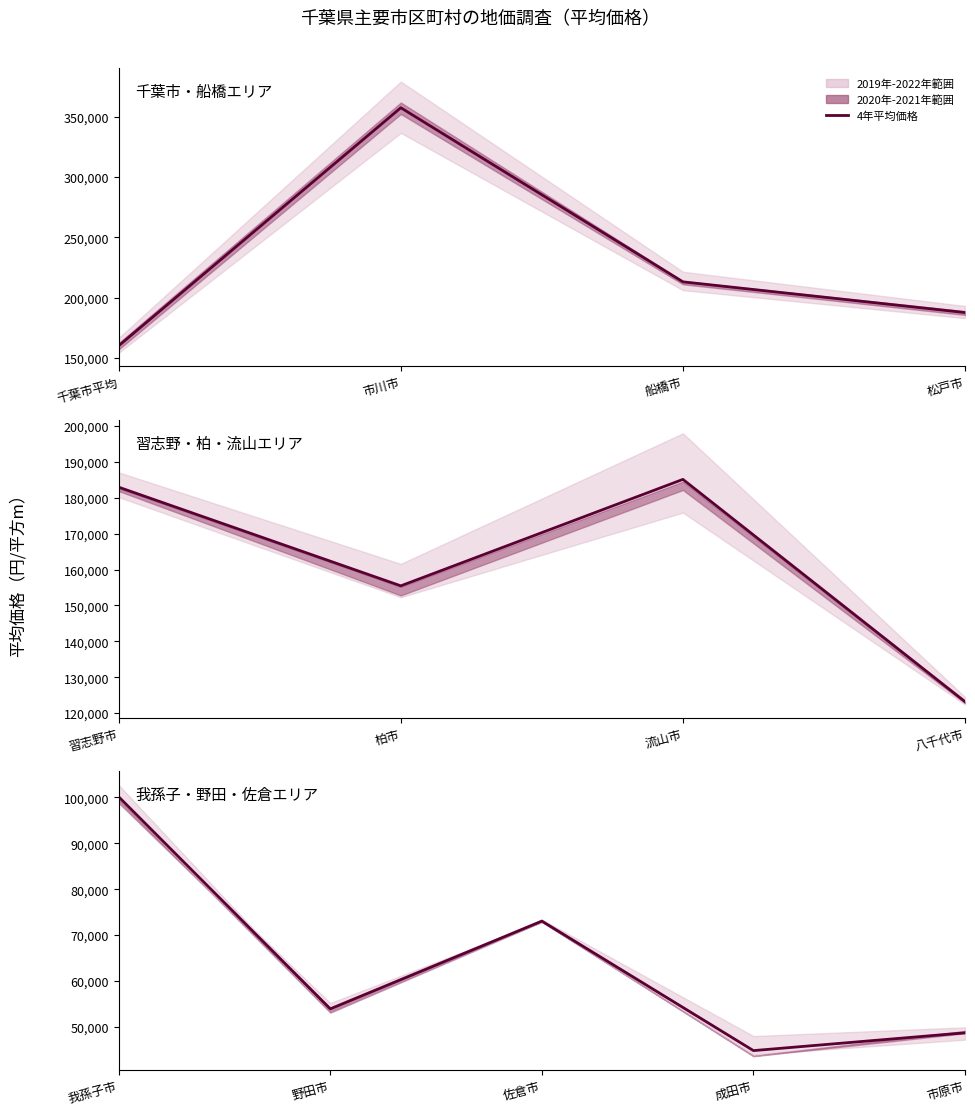

What is the difference between the maximum and minimum values?

55300